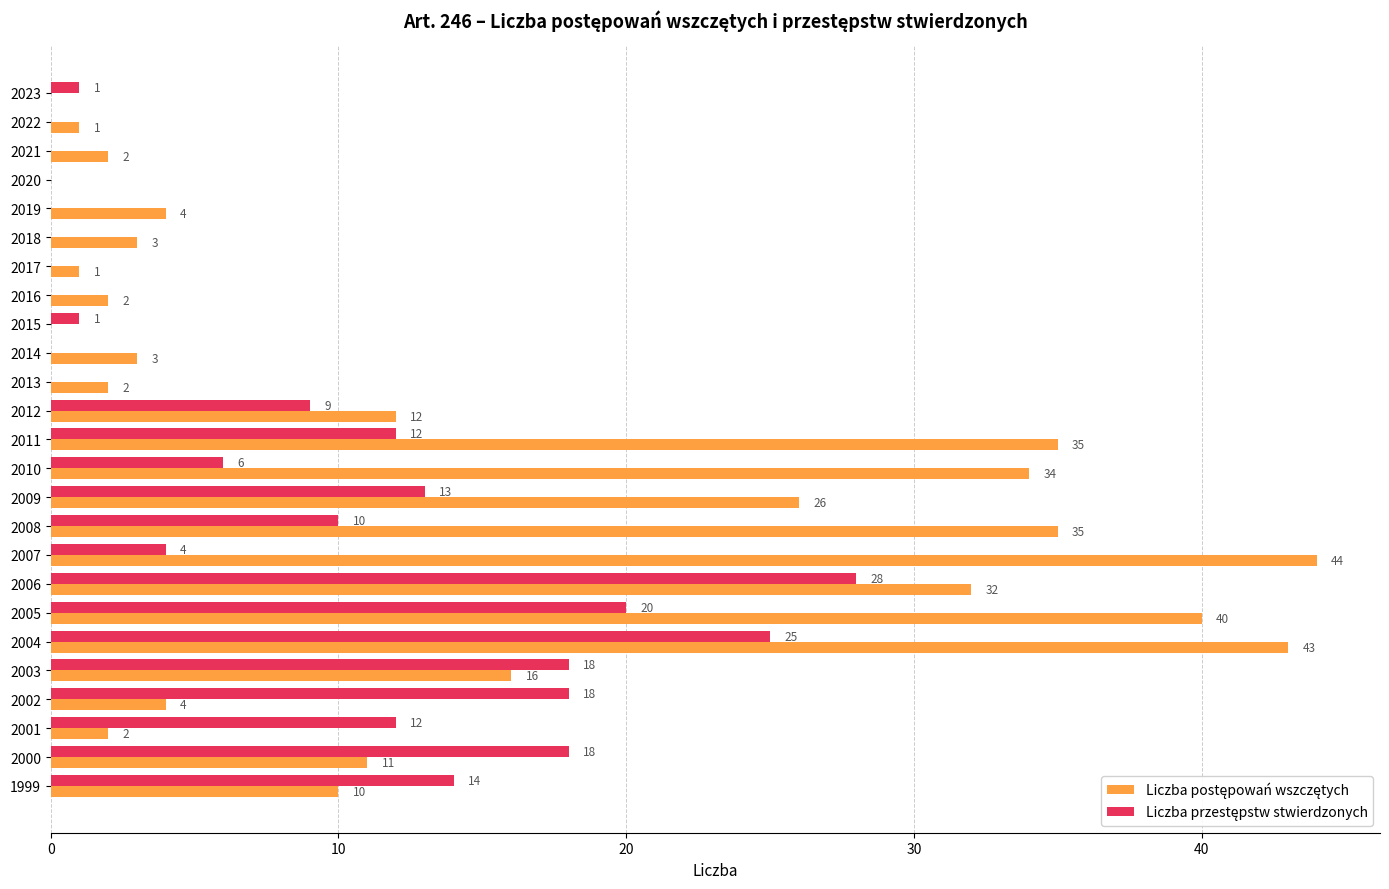

At which category is the sum across all series the highest?

2004